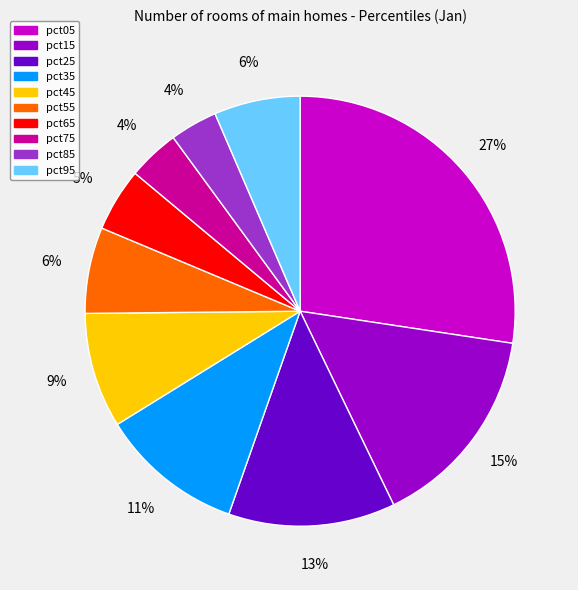

Is pct95 the majority of the pie?

No